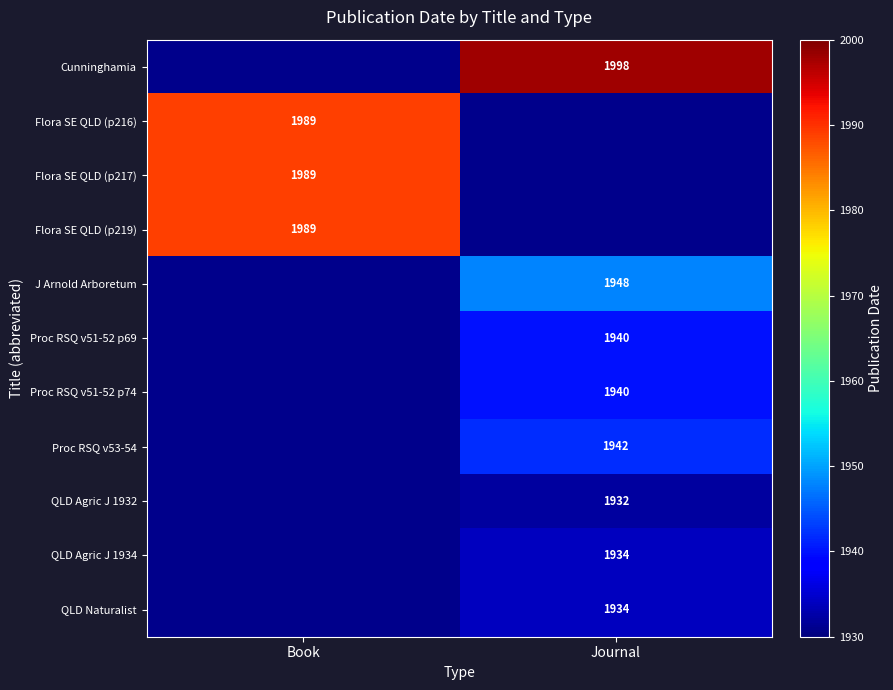

Is the value of QLD Naturalist at Journal greater than the value of J Arnold Arboretum at Journal?

No